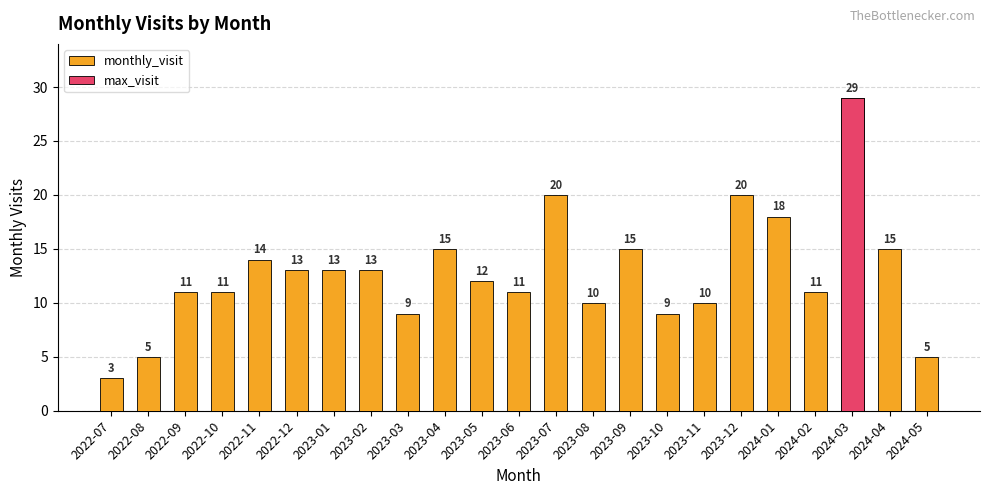

Reading left to right, transcribe all the data shown in this chart.

monthly_visit: 2022-07=3	2022-08=5	2022-09=11	2022-10=11	2022-11=14	2022-12=13	2023-01=13	2023-02=13	2023-03=9	2023-04=15	2023-05=12	2023-06=11	2023-07=20	2023-08=10	2023-09=15	2023-10=9	2023-11=10	2023-12=20	2024-01=18	2024-02=11	2024-03=29	2024-04=15	2024-05=5
max_visit: 2022-07=0	2022-08=0	2022-09=0	2022-10=0	2022-11=0	2022-12=0	2023-01=0	2023-02=0	2023-03=0	2023-04=0	2023-05=0	2023-06=0	2023-07=0	2023-08=0	2023-09=0	2023-10=0	2023-11=0	2023-12=0	2024-01=0	2024-02=0	2024-03=29	2024-04=0	2024-05=0